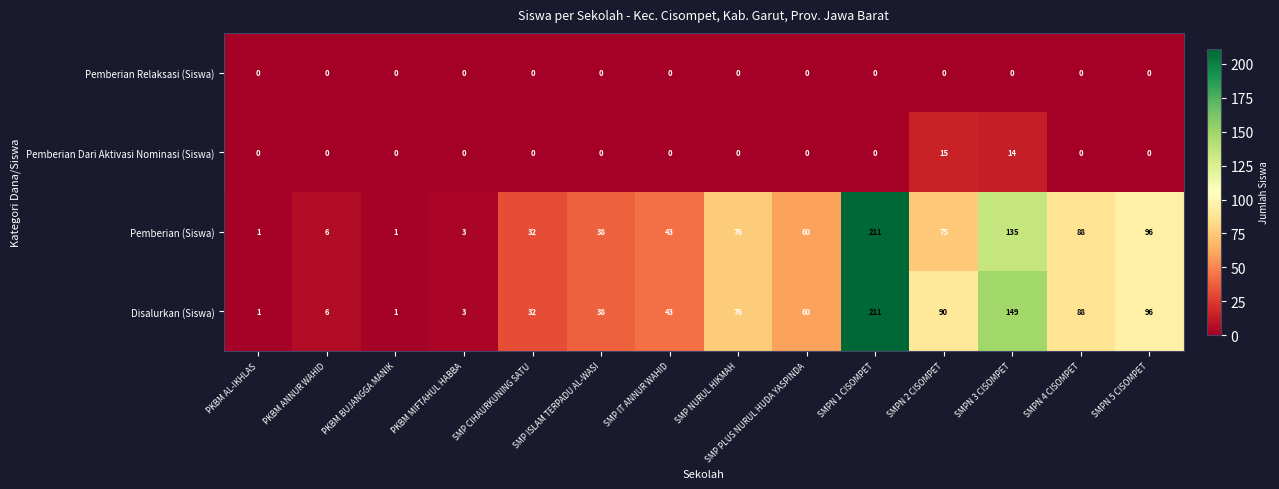

True or false: Disalurkan (Siswa) has a value of 277 at SMPN 1 CISOMPET.

False